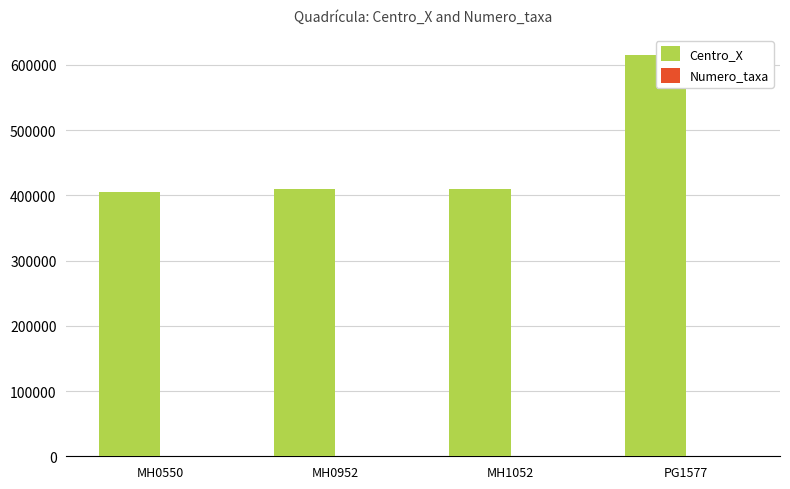

Which label corresponds to the largest value in the chart?

PG1577